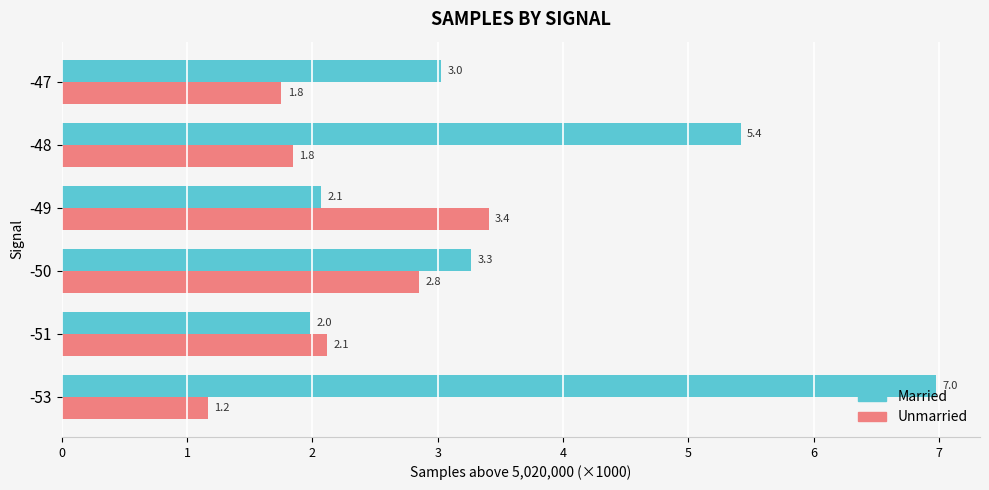

What value does the Unmarried series have at -47?

1.8